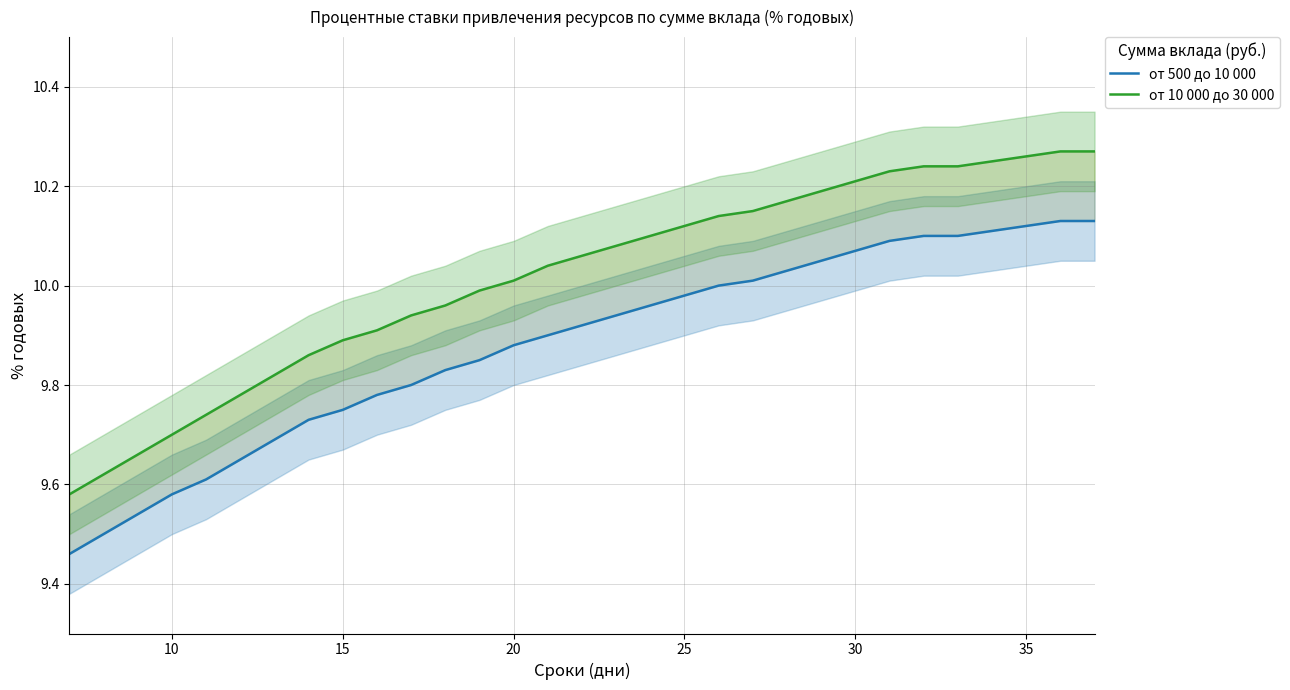

How many distinct data groups are displayed?

2